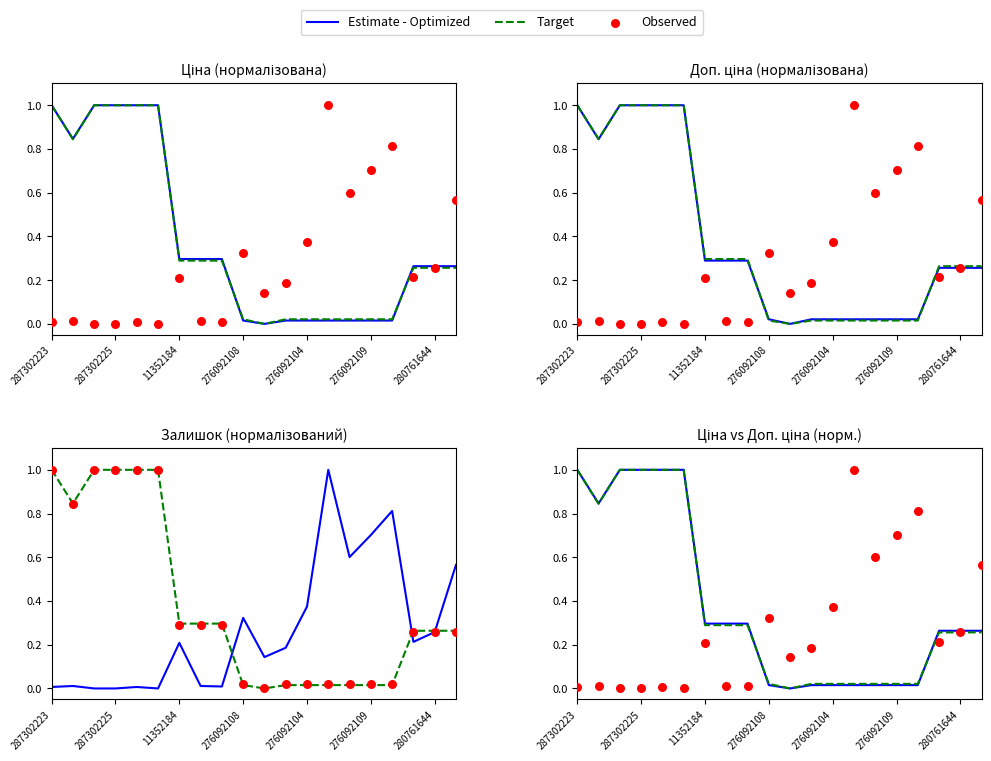

At how many categories does at least one series exceed 0?

20